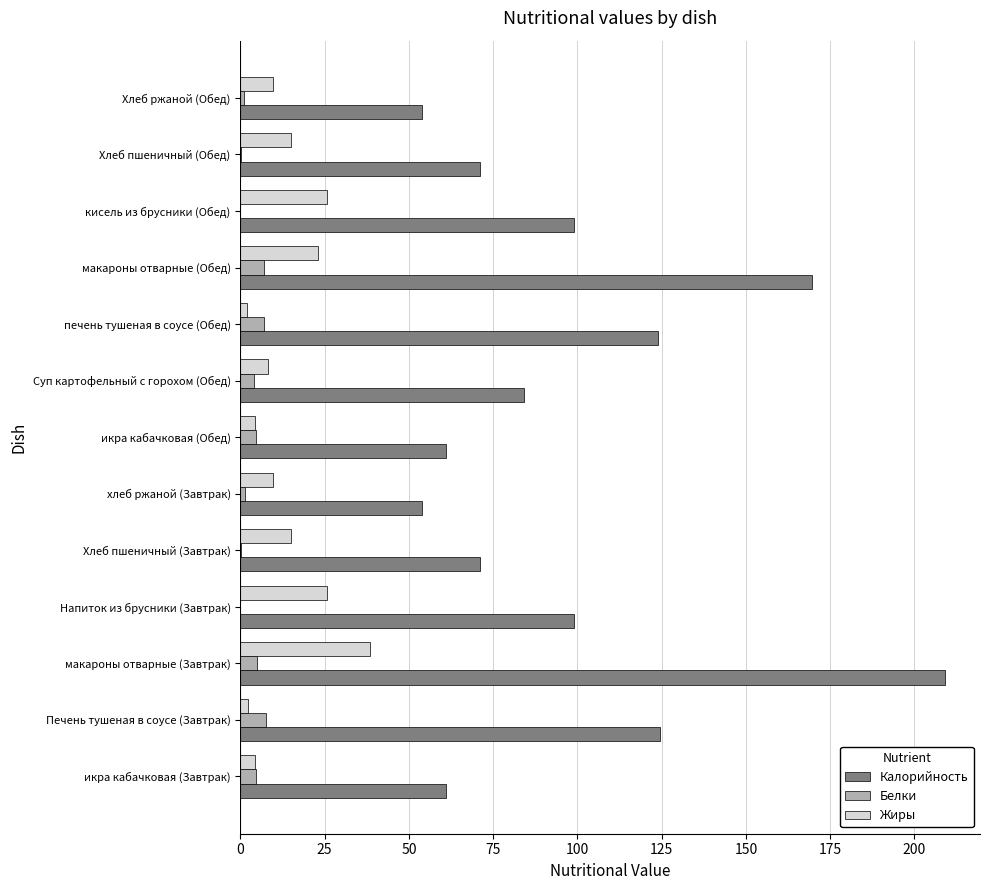

How many values in the Калорийность series exceed 84?

7